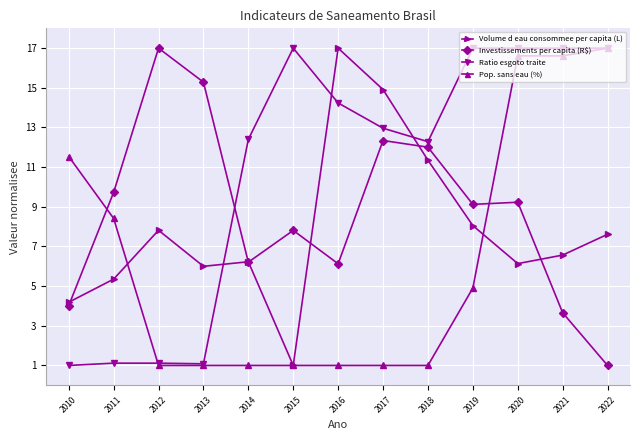

What is the total value across all series at 2021?

43.8